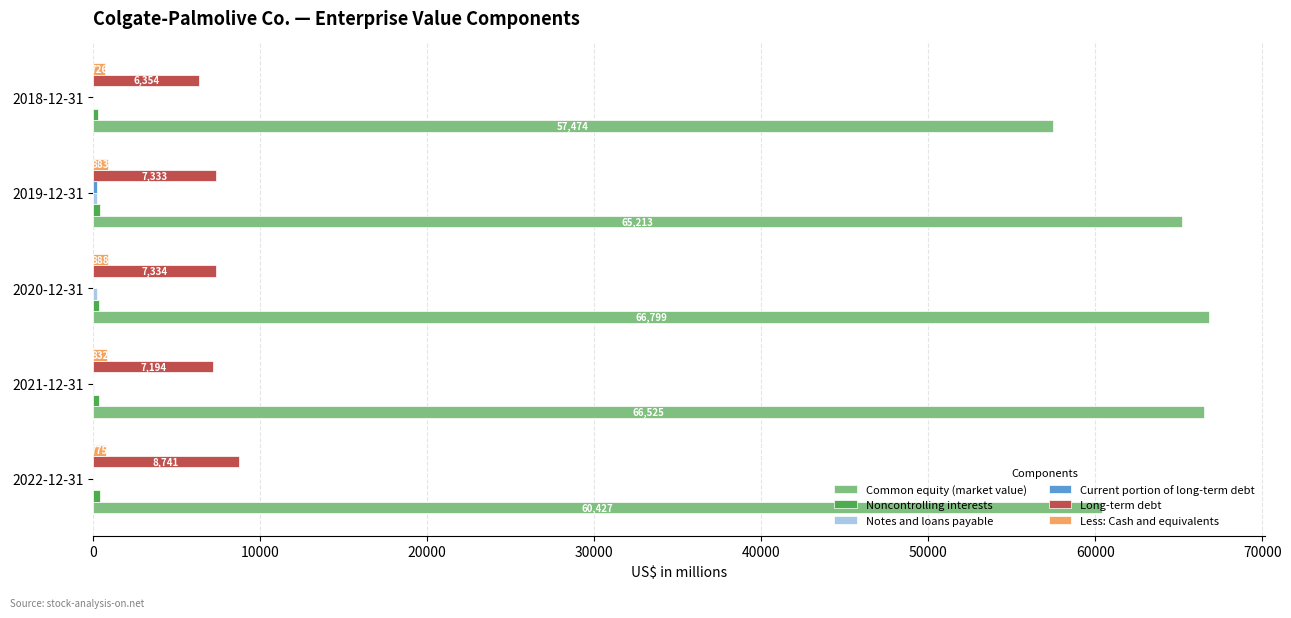

The Long-term debt series shows 9864 at 2021-12-31. True or false?

False